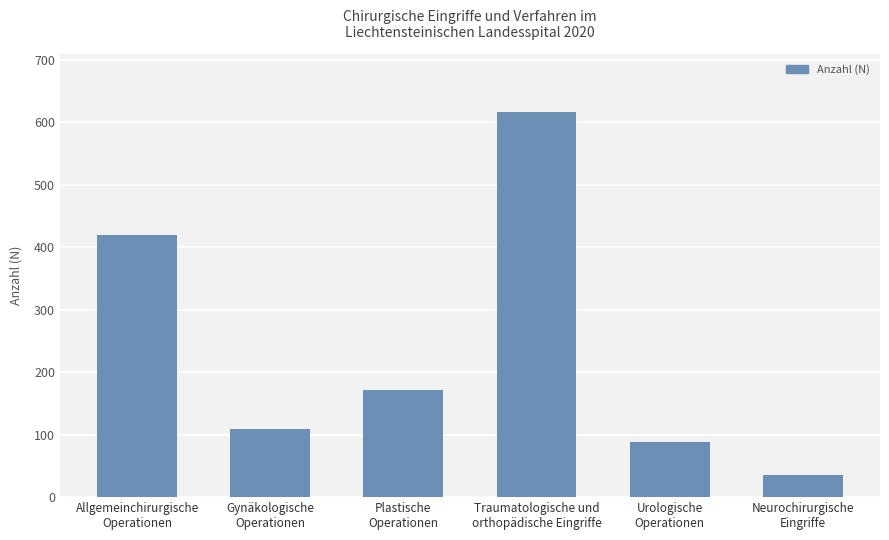

What is the greatest value displayed?

617